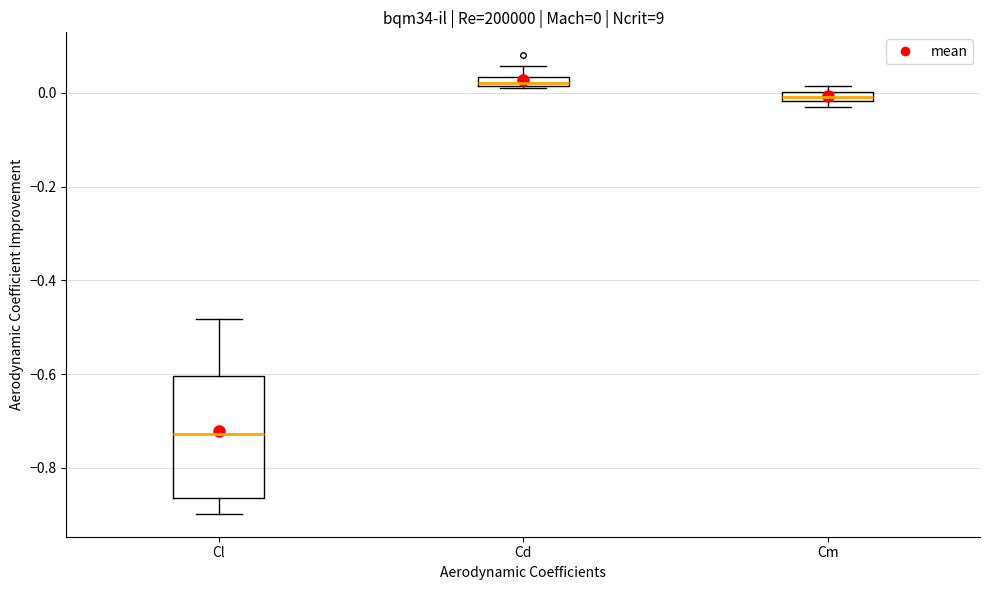

Which box has the lowest median line?

Cl